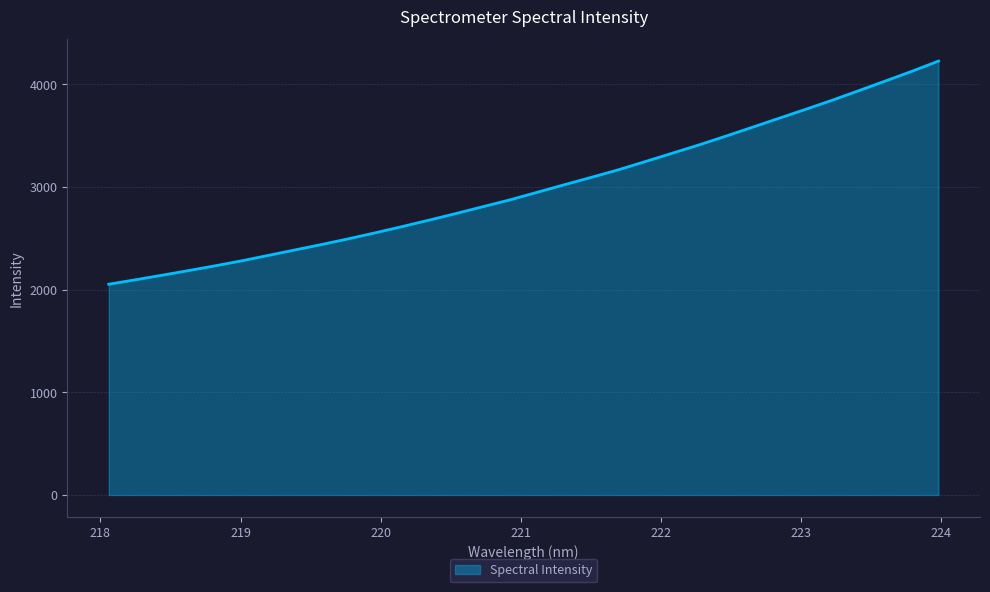

What is the maximum value shown in the chart?

4227.3